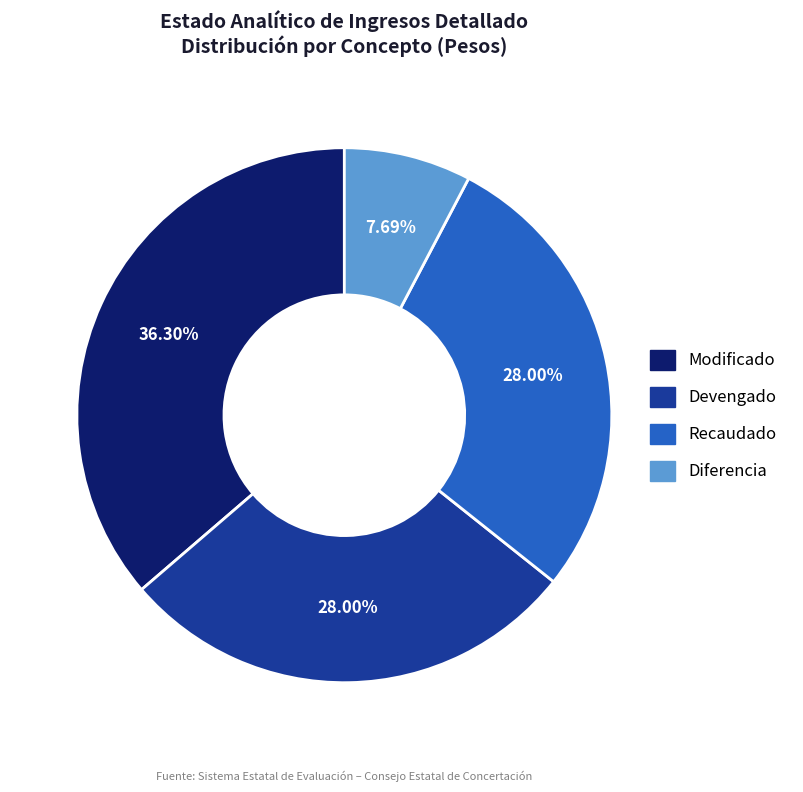

How many segments does this pie chart have?

4